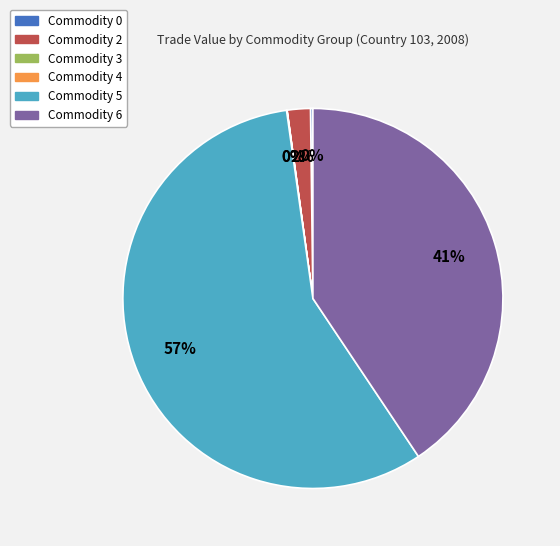

To the nearest percent, what is the difference between the largest and smallest slice percentages?

57%